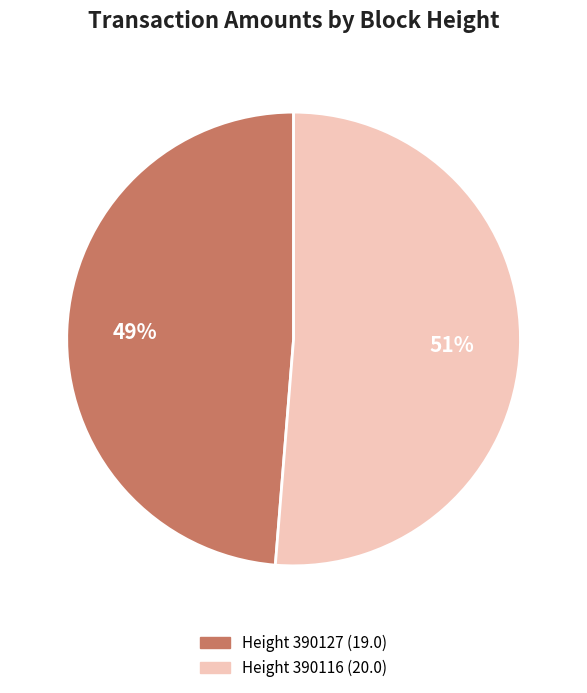

Is there any slice that represents more than half of the pie?

Yes